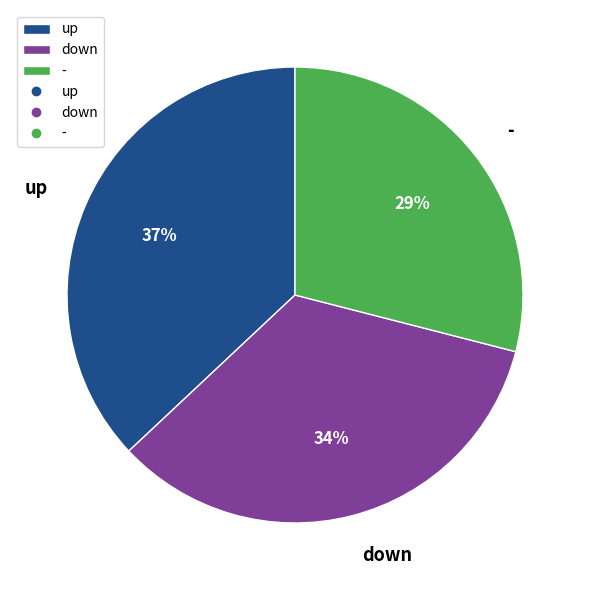

Approximately how many times larger is the value at up compared to -?

1.3